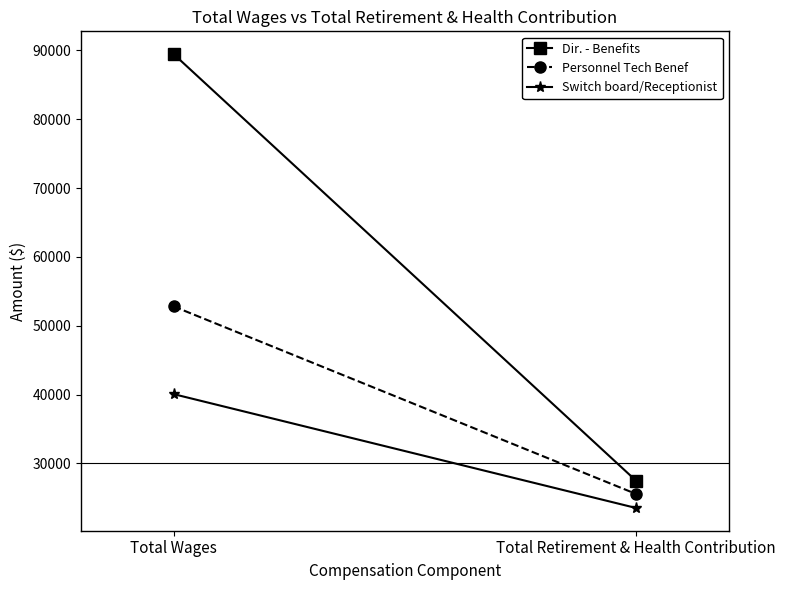

At Total Retirement & Health Contribution, list the series in order from smallest to largest.

Switch board/Receptionist, Personnel Tech Benef, Dir. - Benefits